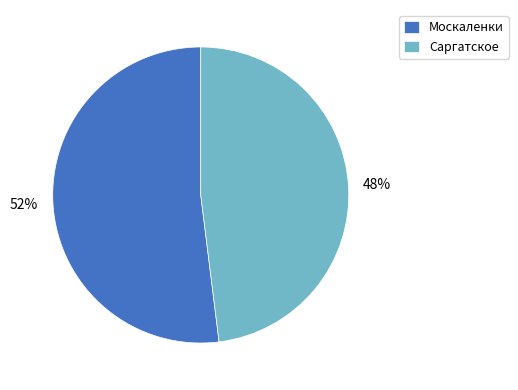

Between Москаленки and Саргатское, which is larger?

Москаленки